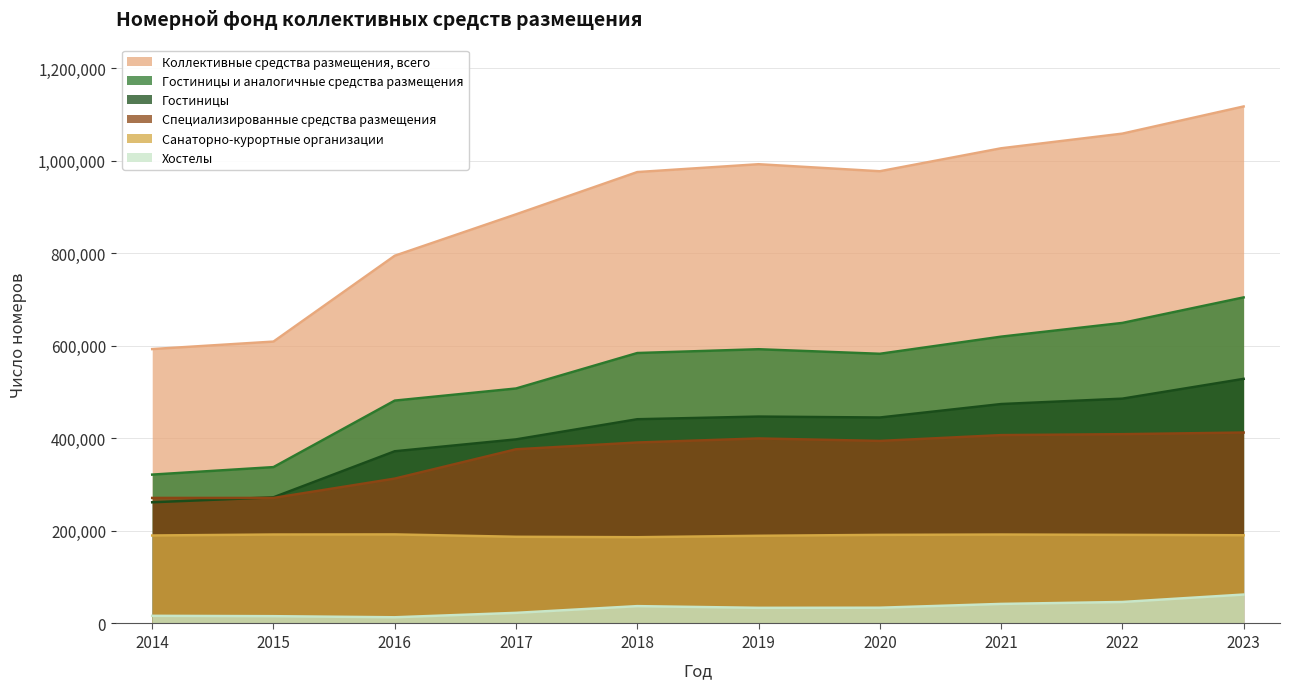

Which label corresponds to the largest value in the chart?

2023